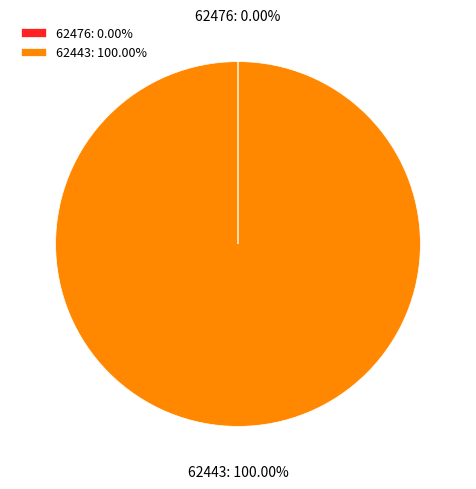

Does any single category account for the majority?

Yes